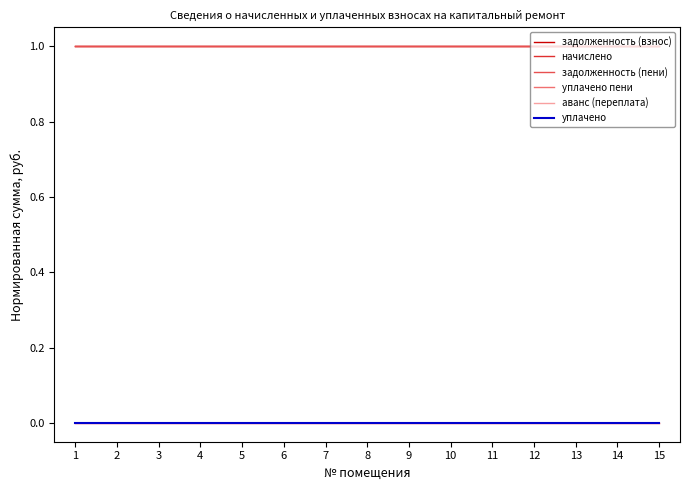

What is the difference between the highest and lowest values at 4?

1